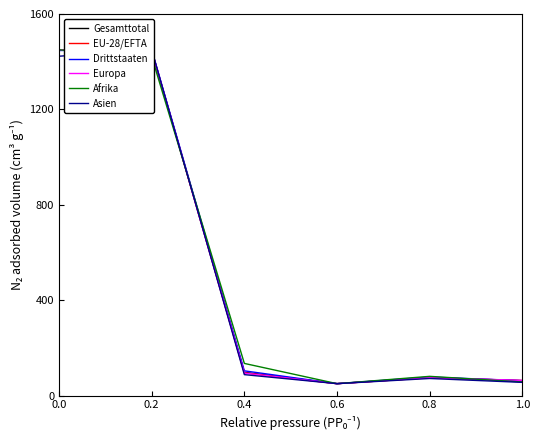

Is it true that Gesamttotal equals 988.4 at 0.0?

False